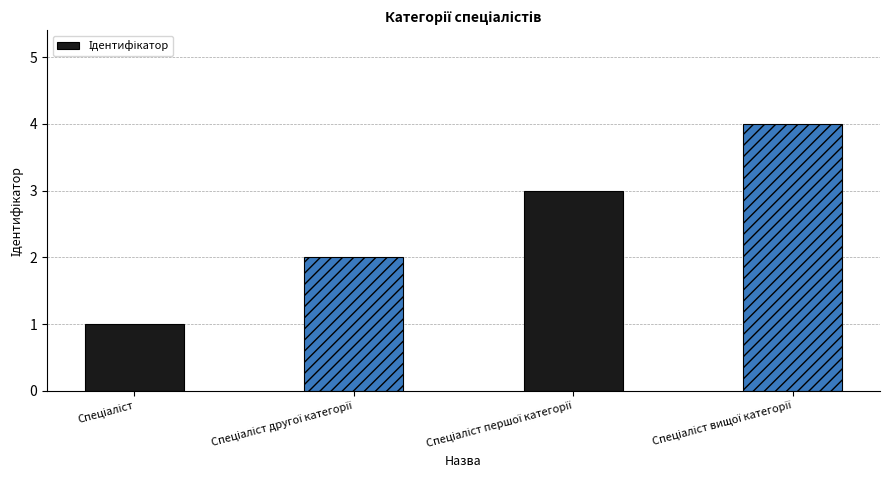

How many values are below 3?

2